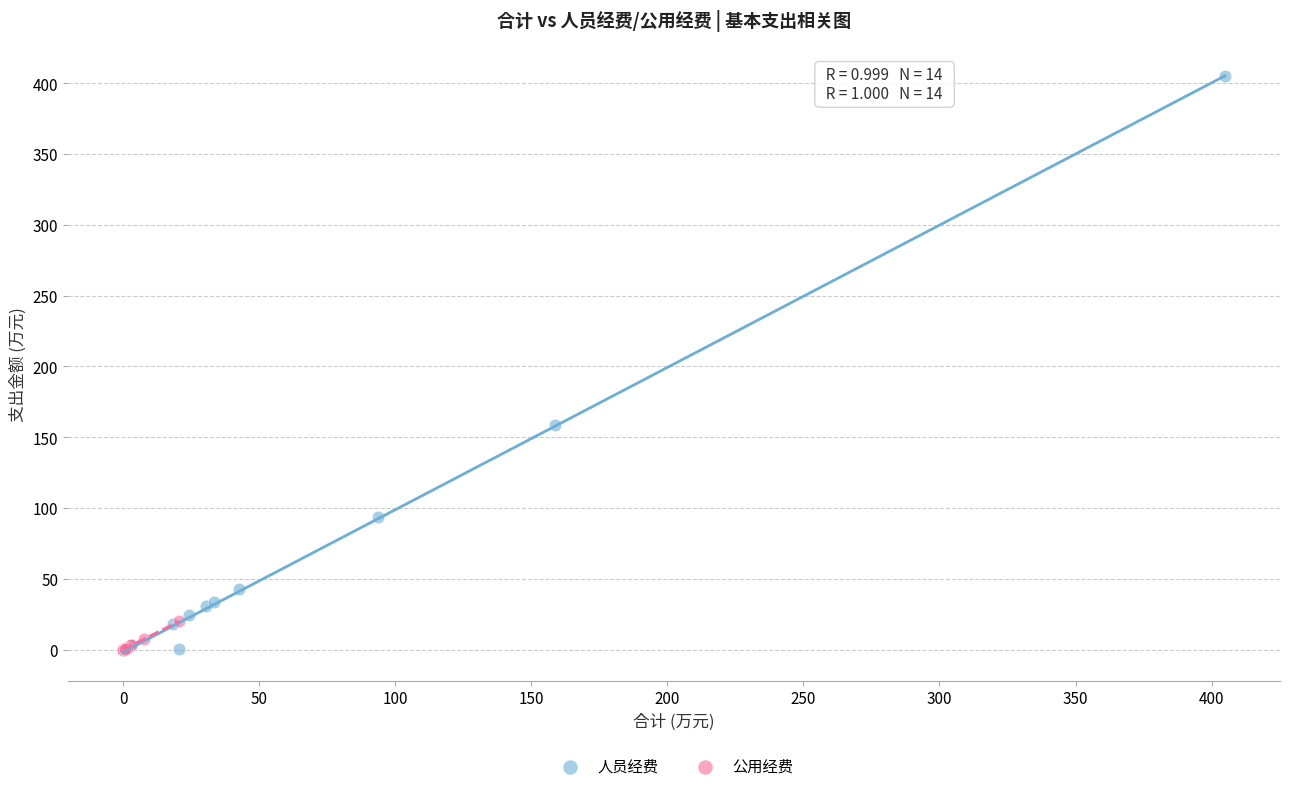

Which series has the widest spread of Y values?

人员经费